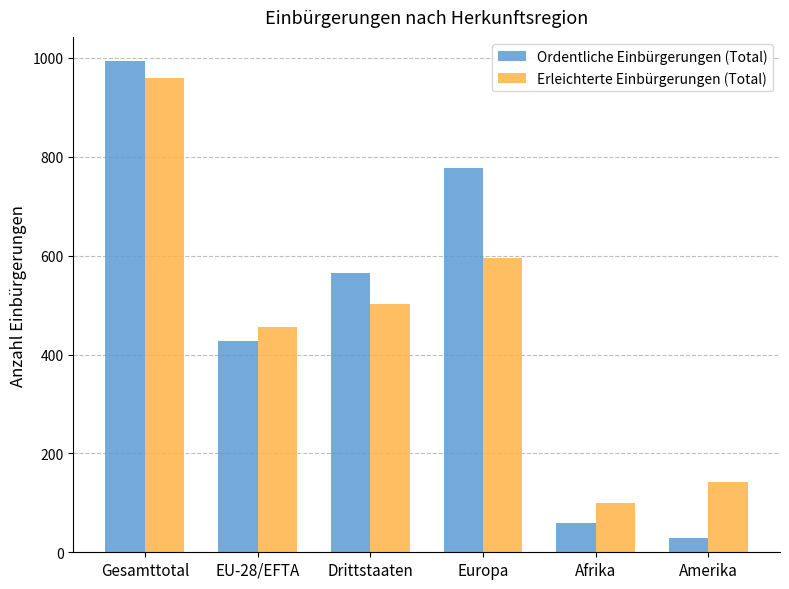

At Europa, list the series in order from largest to smallest.

Ordentliche Einbürgerungen (Total), Erleichterte Einbürgerungen (Total)